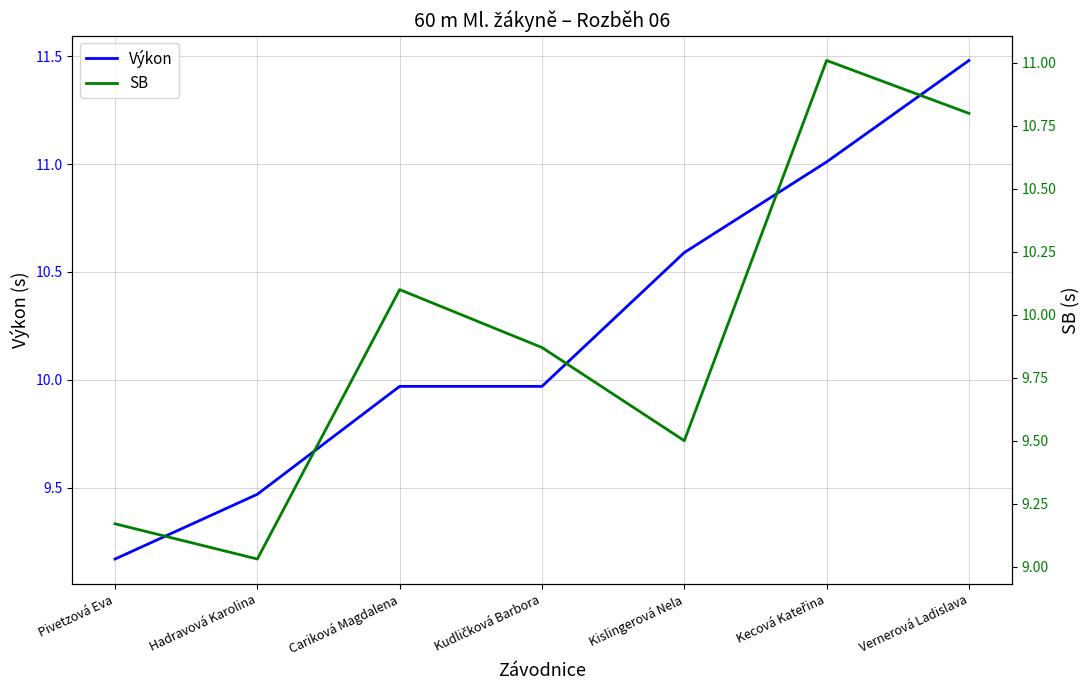

Reading left to right, what are all the values shown in this chart?

Výkon: Pivetzová Eva=9.2	Hadravová Karolina=9.5	Cariková Magdalena=10.0	Kudličková Barbora=10.0	Kislingerová Nela=10.6	Kecová Kateřina=11.0	Vernerová Ladislava=11.5
SB: Pivetzová Eva=9.2	Hadravová Karolina=9.0	Cariková Magdalena=10.1	Kudličková Barbora=9.9	Kislingerová Nela=9.5	Kecová Kateřina=11.0	Vernerová Ladislava=10.8